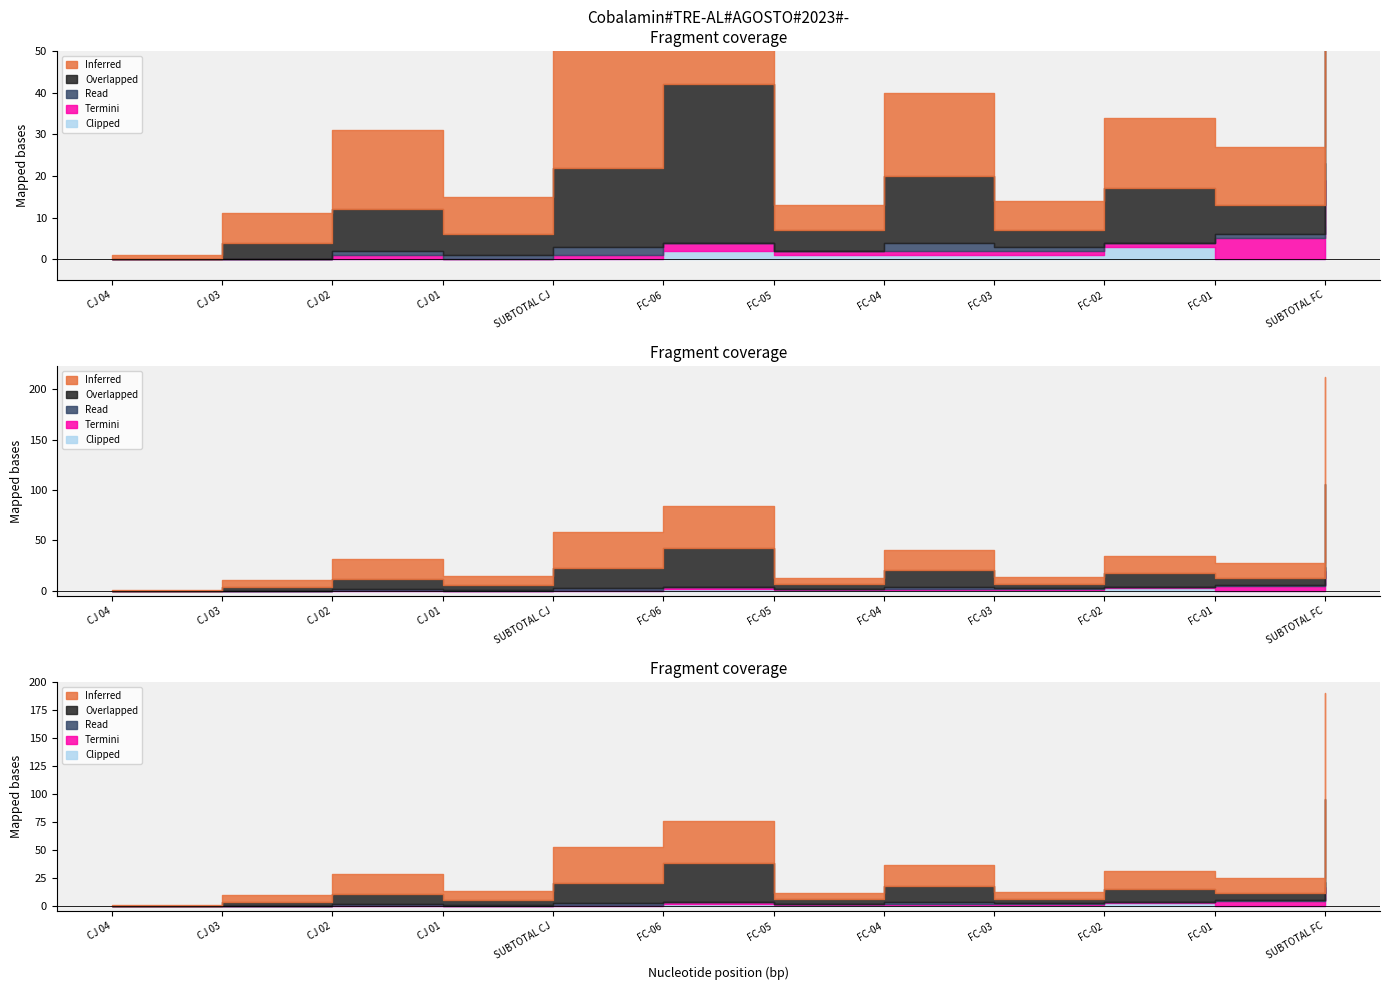

What is the average value of the Clipped series?

1